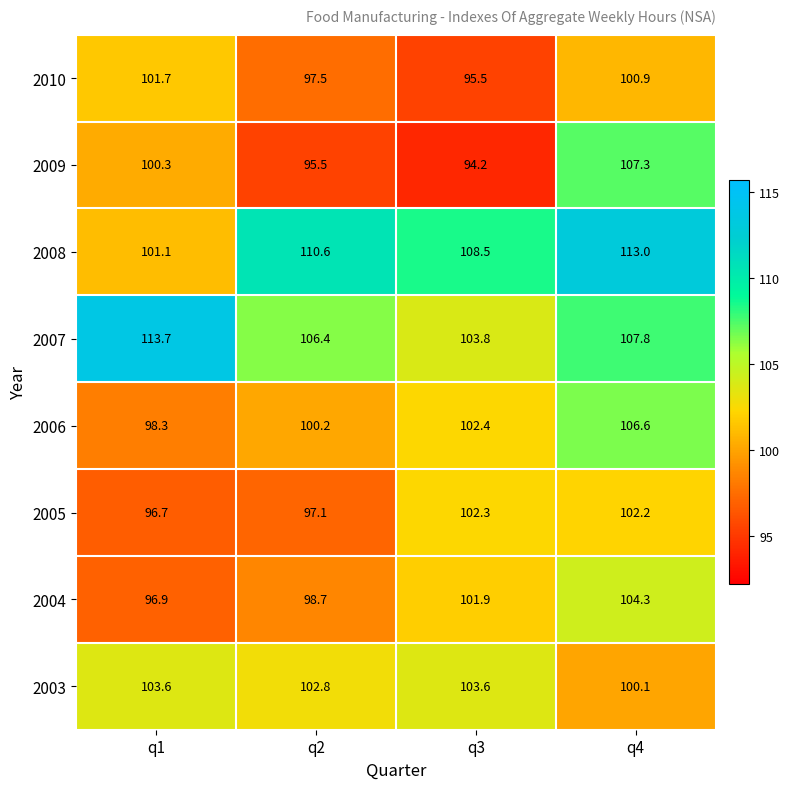

What is the difference between the highest and lowest values at q4?

12.9